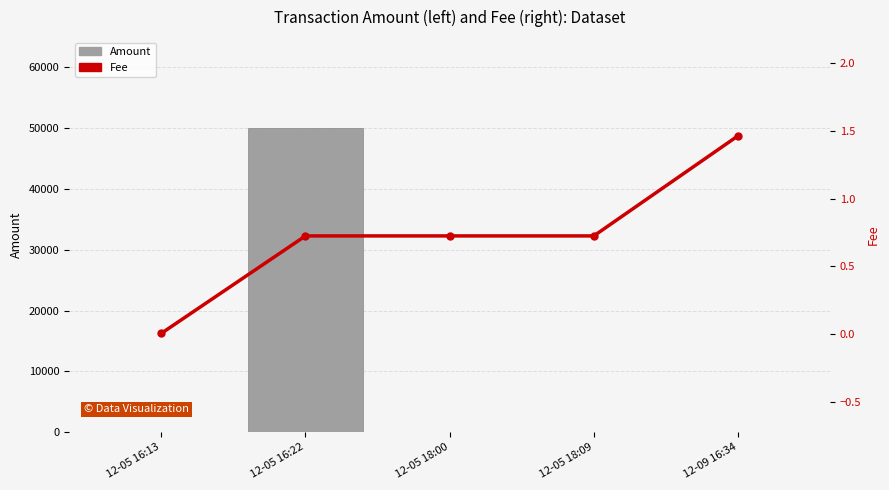

The value of Amount at 12-05 18:00 is -24755.7. True or false?

False